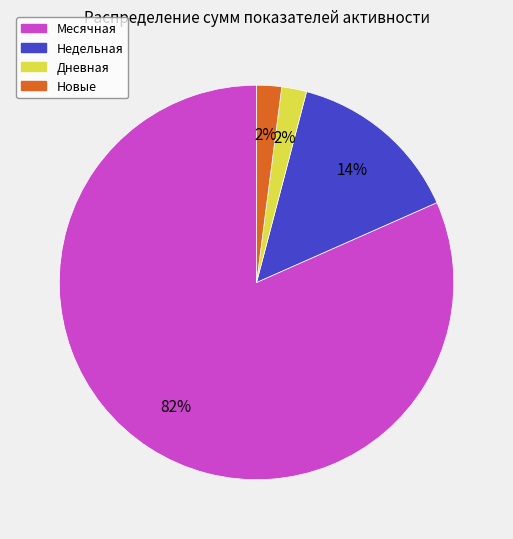

Is there a majority slice in this chart?

Yes